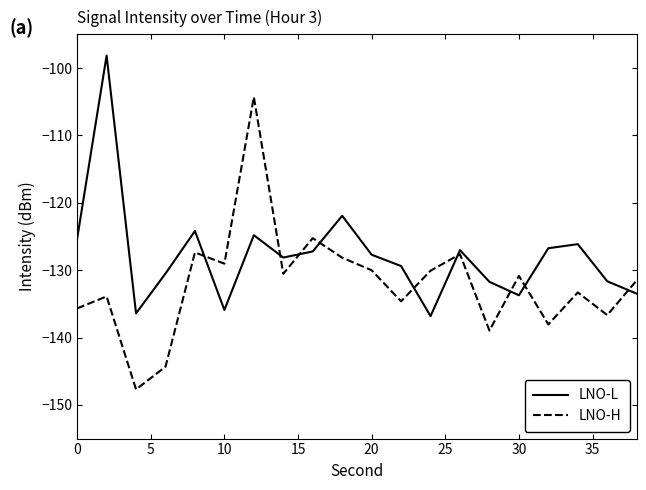

What is the greatest value displayed?

-98.2